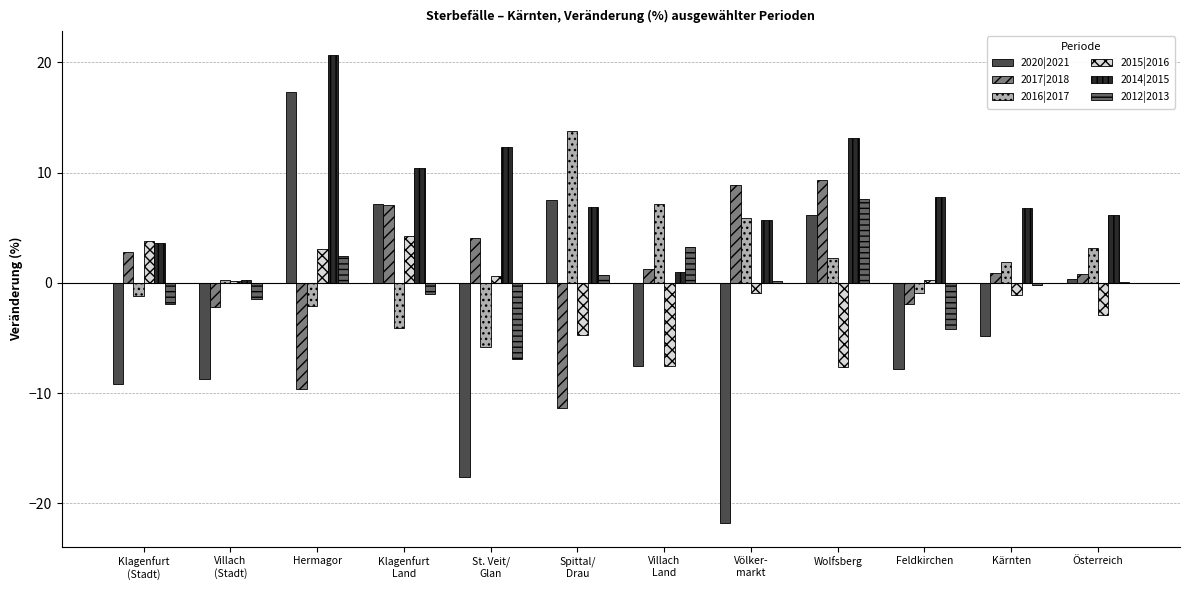

What is the highest value of the 2016|2017 series?

13.8